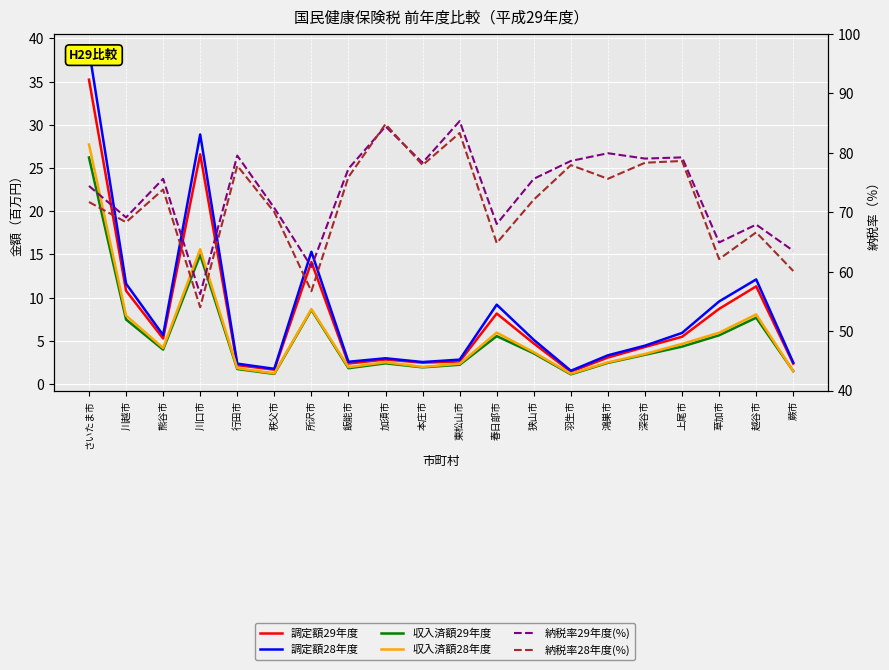

Which category has the lowest value in the 納税率28年度(%) series?

川口市